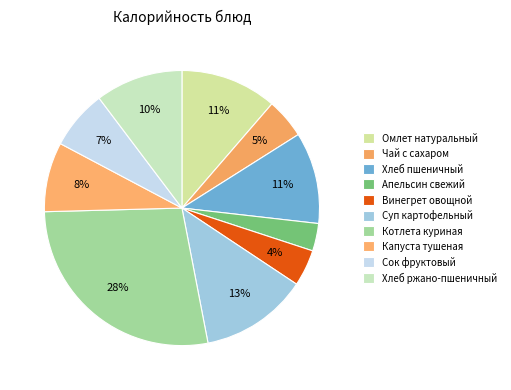

How many slices are in this pie chart?

10